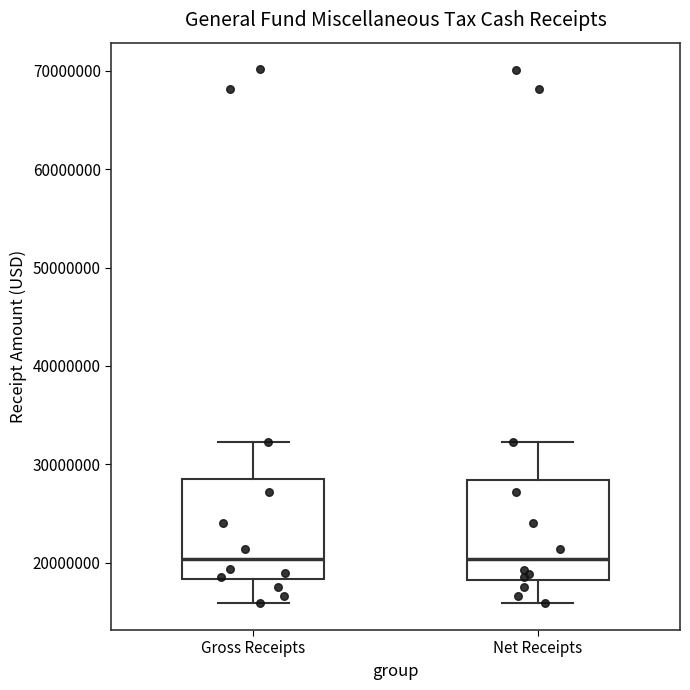

Reading left to right, transcribe this box plot: for each box, give where its median line is, the range the box spans, and where its two whiskers end, as read against the y-axis. The values are not printed on the chart, so give them approximately, as read against the axis.

Gross Receipts: median 20000000, box 18000000 to 28000000, whiskers 16000000 to 32000000
Net Receipts: median 20000000, box 18000000 to 28000000, whiskers 16000000 to 32000000